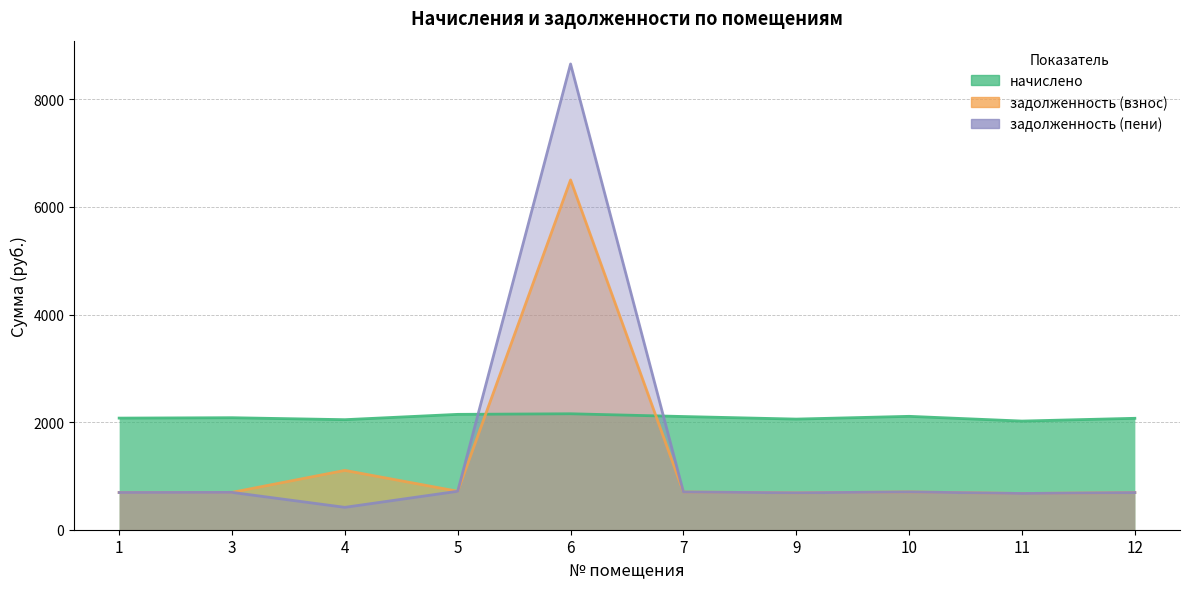

What is the maximum value shown in the chart?

8658.6